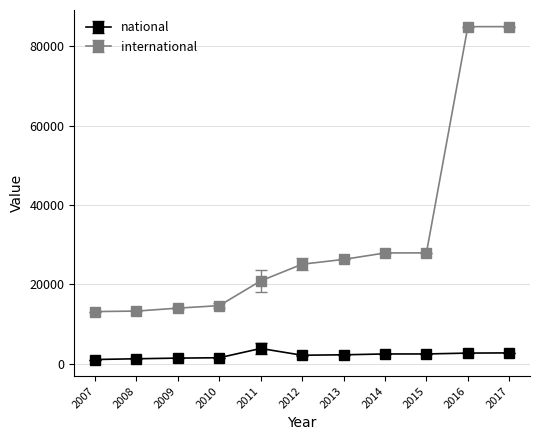

What is the sum of all national values?

23481.1